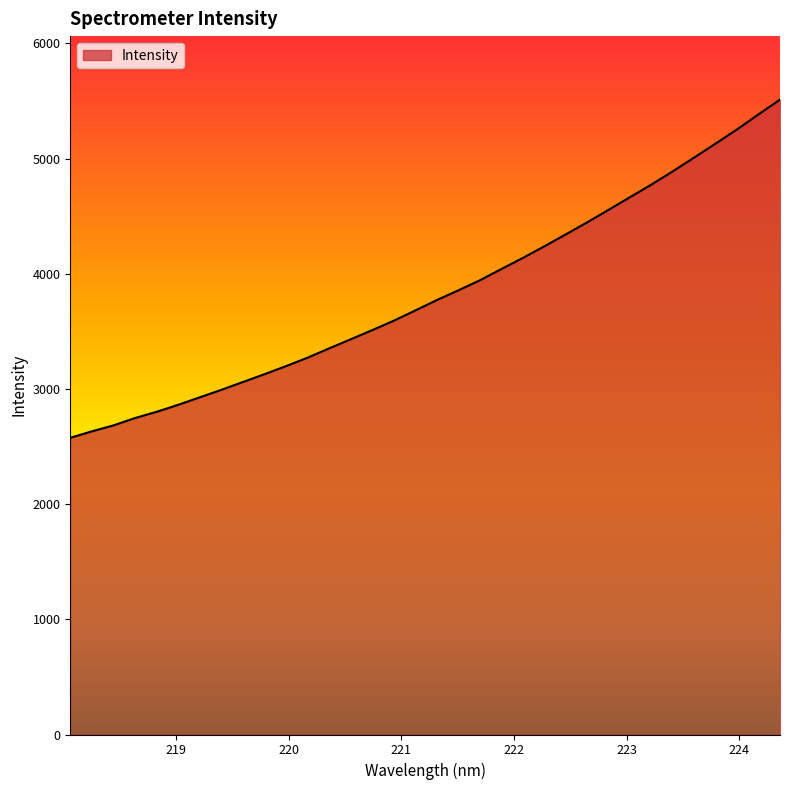

What is the difference between the maximum and minimum values?

2936.0